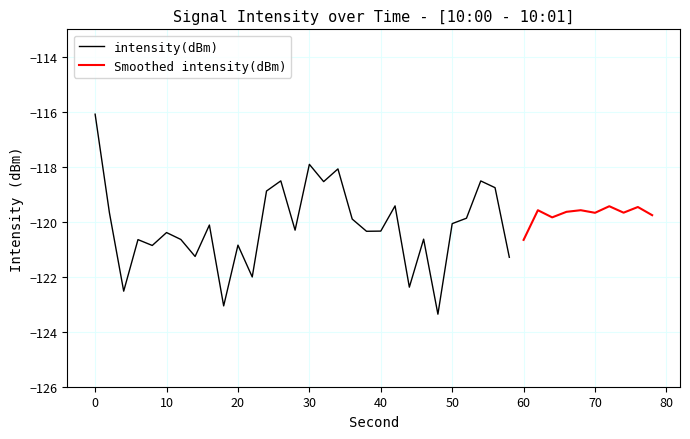

Which series ends up on top after the final intersection of Smoothed intensity(dBm) and intensity(dBm)?

Smoothed intensity(dBm)